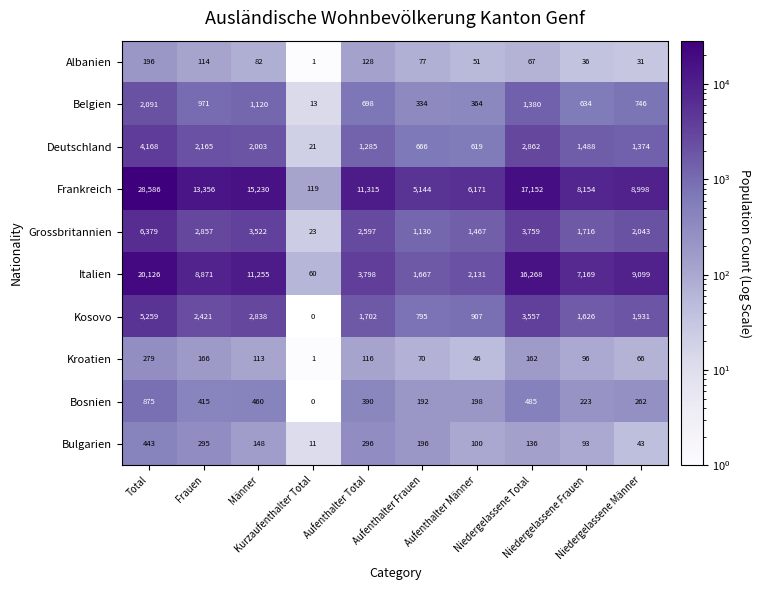

List the series in order of their peak value, lowest first.

Albanien, Kroatien, Bulgarien, Bosnien, Belgien, Deutschland, Kosovo, Grossbritannien, Italien, Frankreich